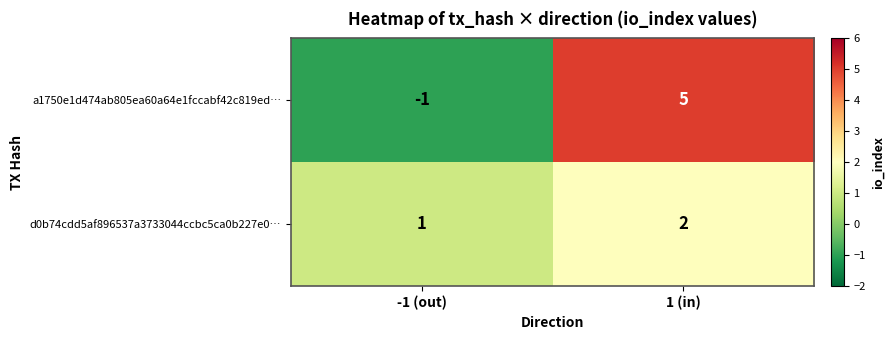

At which label does a1750e1d474ab805ea60a64e1fccabf42c819ed… reach its peak?

1 (in)